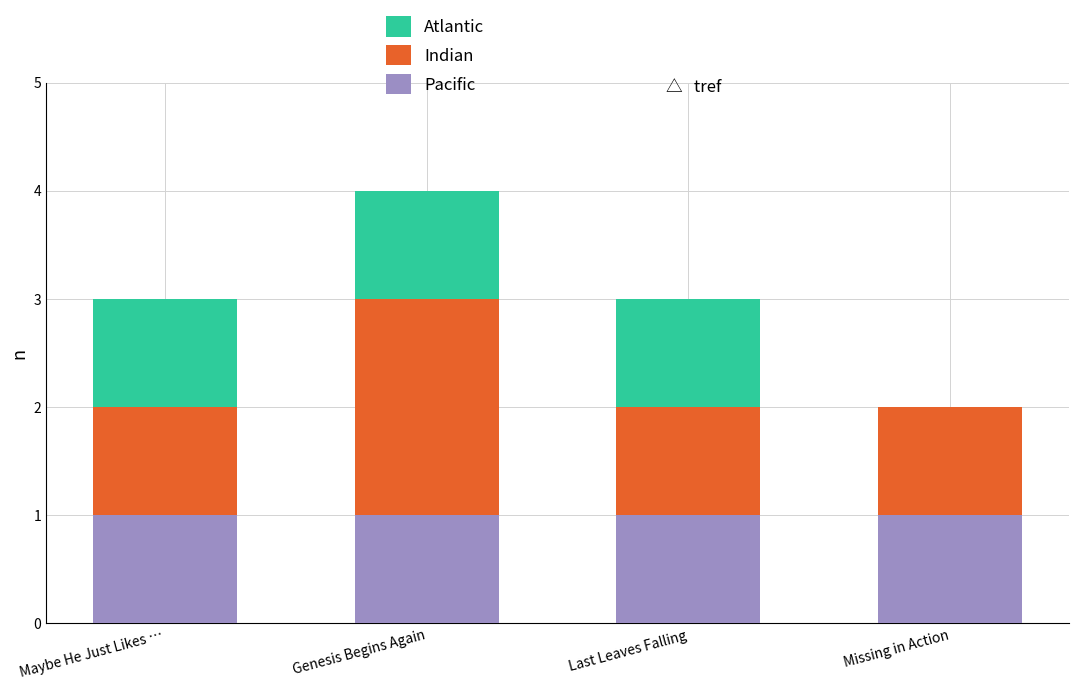

At which category is the sum across all series the highest?

Genesis Begins Again